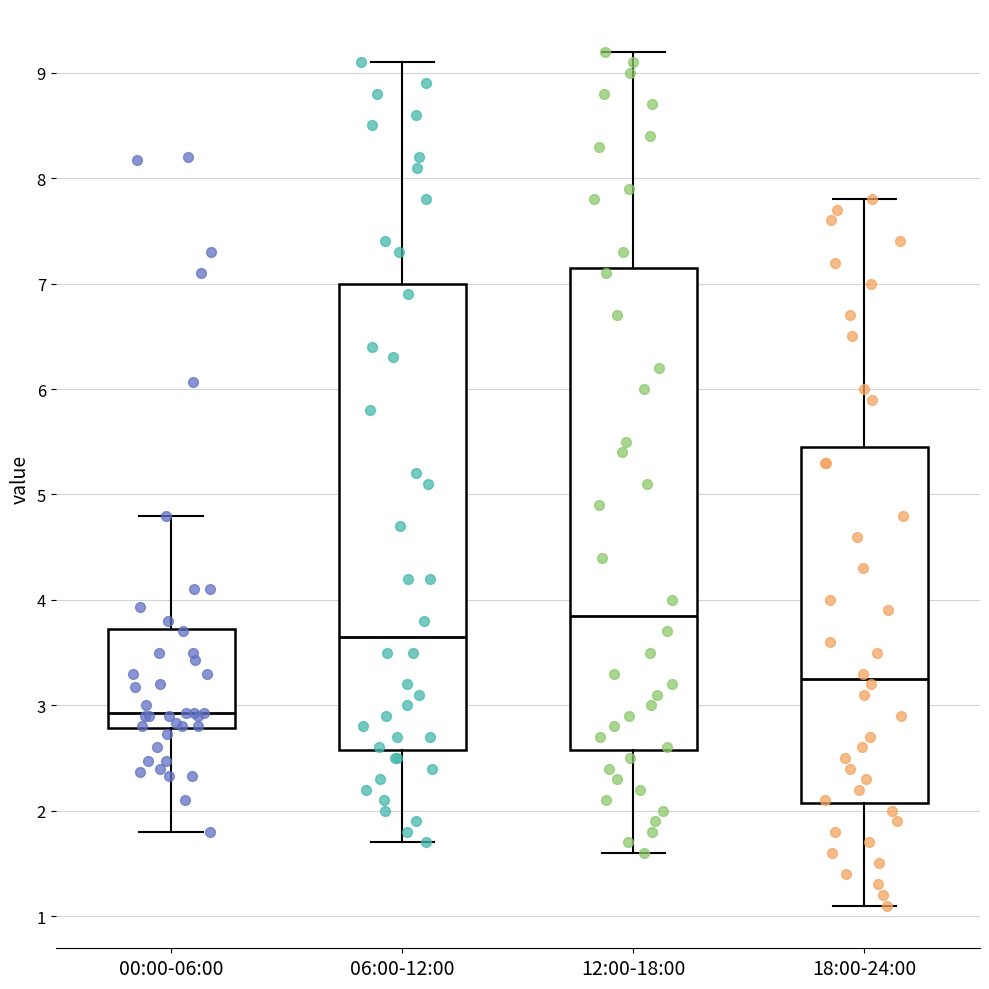

Reading left to right, read every box against the y-axis: the position of its median line, the range the box covers, and the ends of its whiskers. The values are not printed on the chart, so give them approximately, as read against the axis.

00:00-06:00: median 2.9, box 2.8 to 3.7, whiskers 1.8 to 4.8
06:00-12:00: median 3.7, box 2.6 to 7.0, whiskers 1.7 to 9.1
12:00-18:00: median 3.9, box 2.6 to 7.2, whiskers 1.6 to 9.2
18:00-24:00: median 3.3, box 2.1 to 5.5, whiskers 1.1 to 7.8